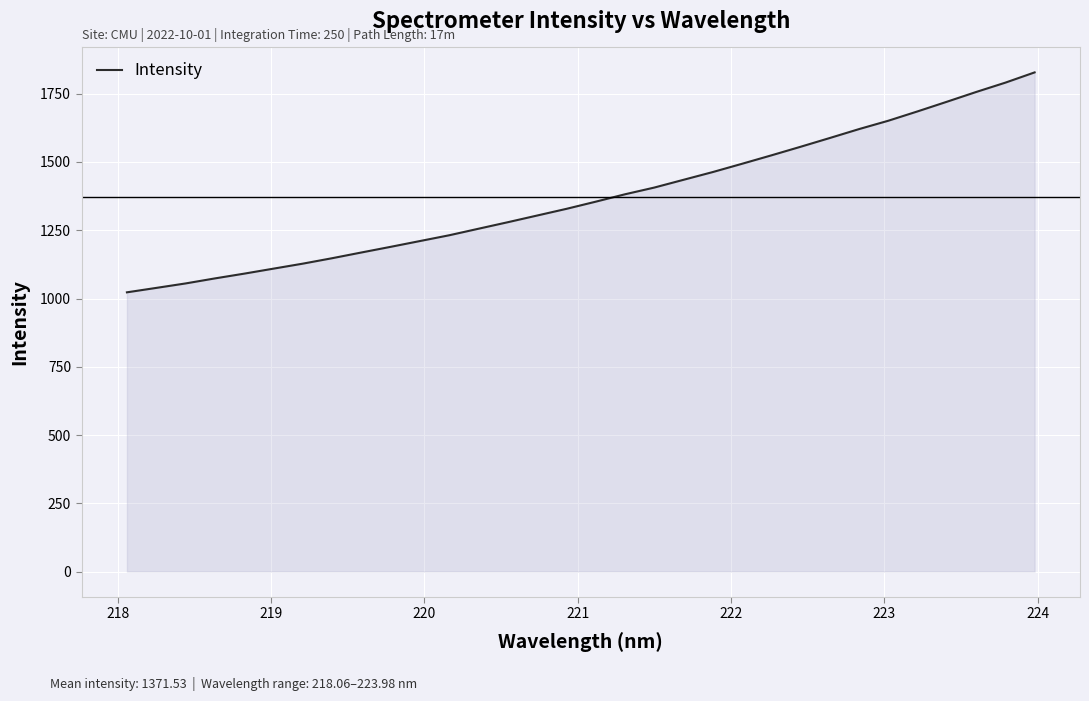

What is the greatest value displayed?

1828.2